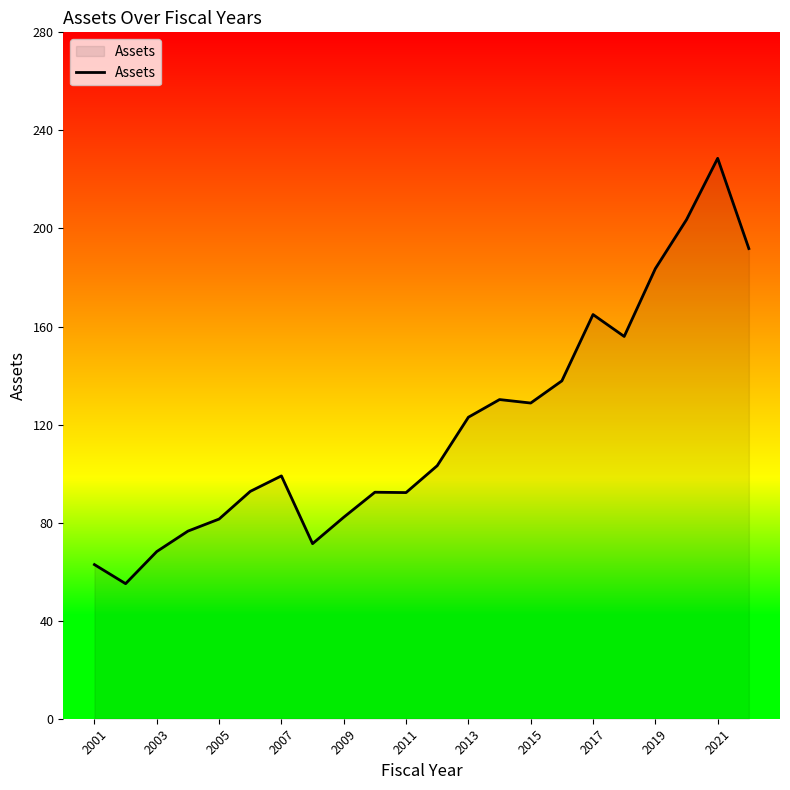

What is the difference between the maximum and minimum values?

173.5